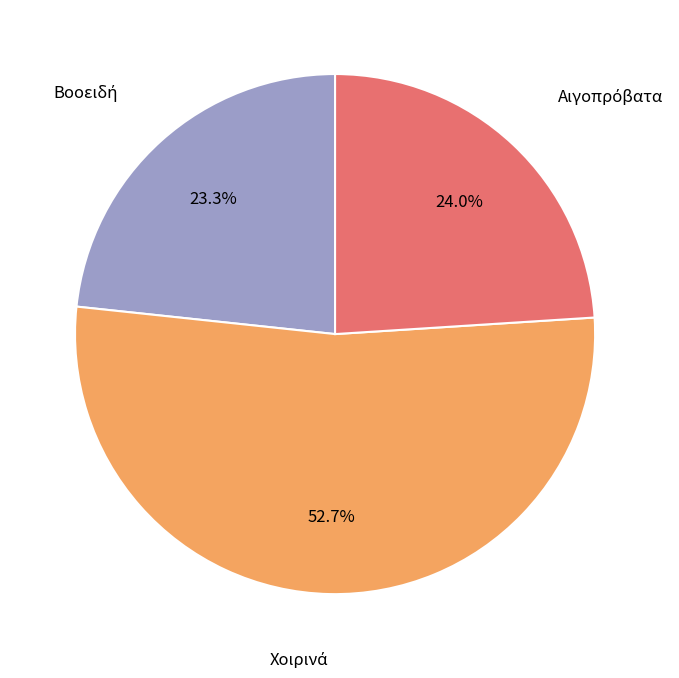

To the nearest percent, what is the difference between the largest and smallest slice percentages?

29%